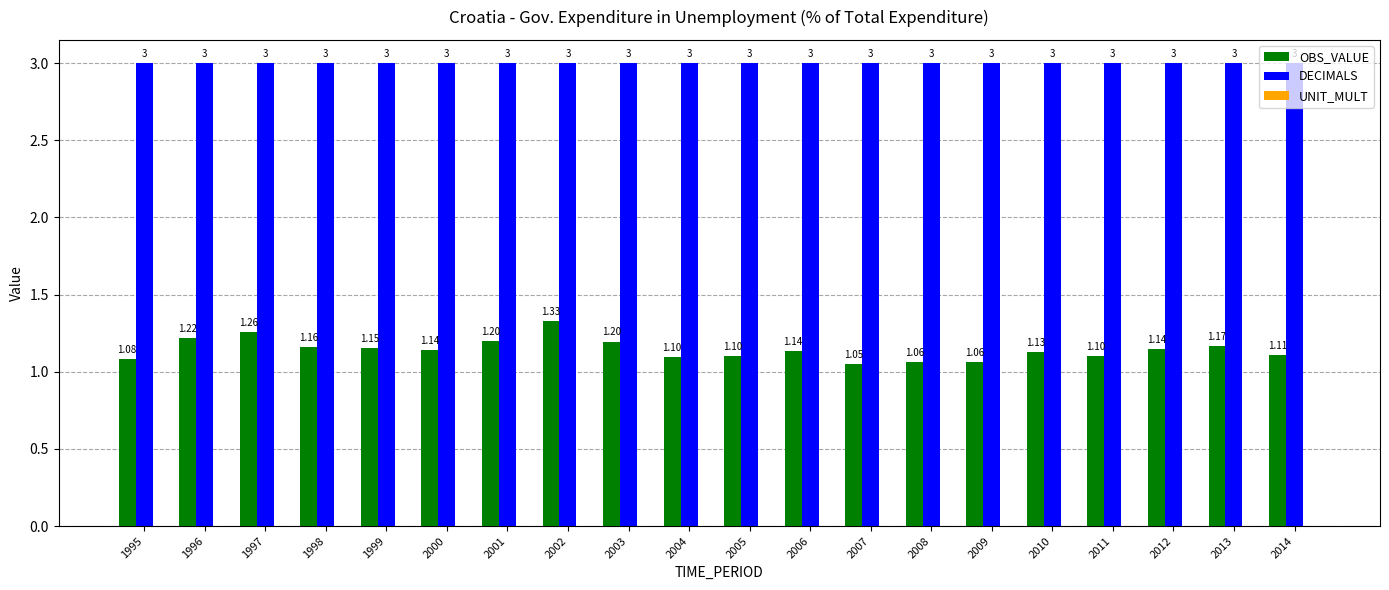

At 2001, list the series in order from smallest to largest.

OBS_VALUE, DECIMALS